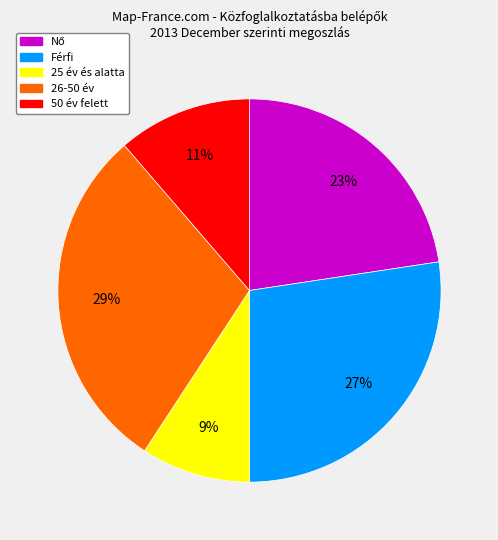

Between 25 év és alatta and 26-50 év, which is larger?

26-50 év